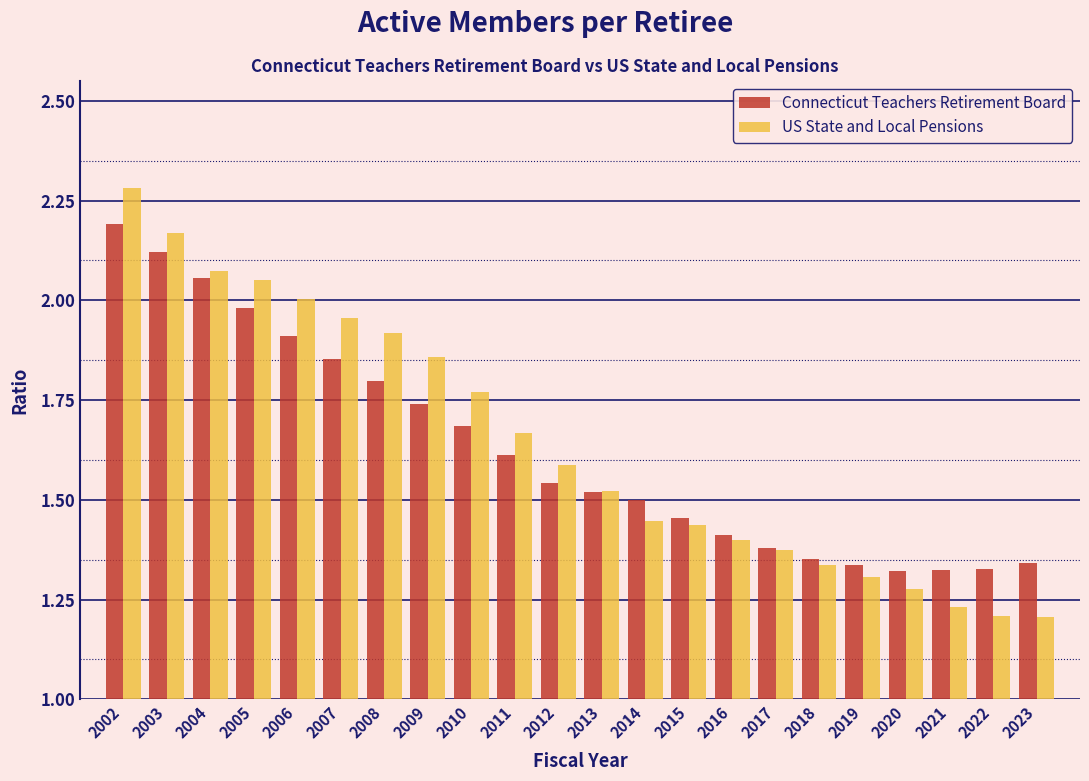

List the series in order of their peak value, lowest first.

Connecticut Teachers Retirement Board, US State and Local Pensions